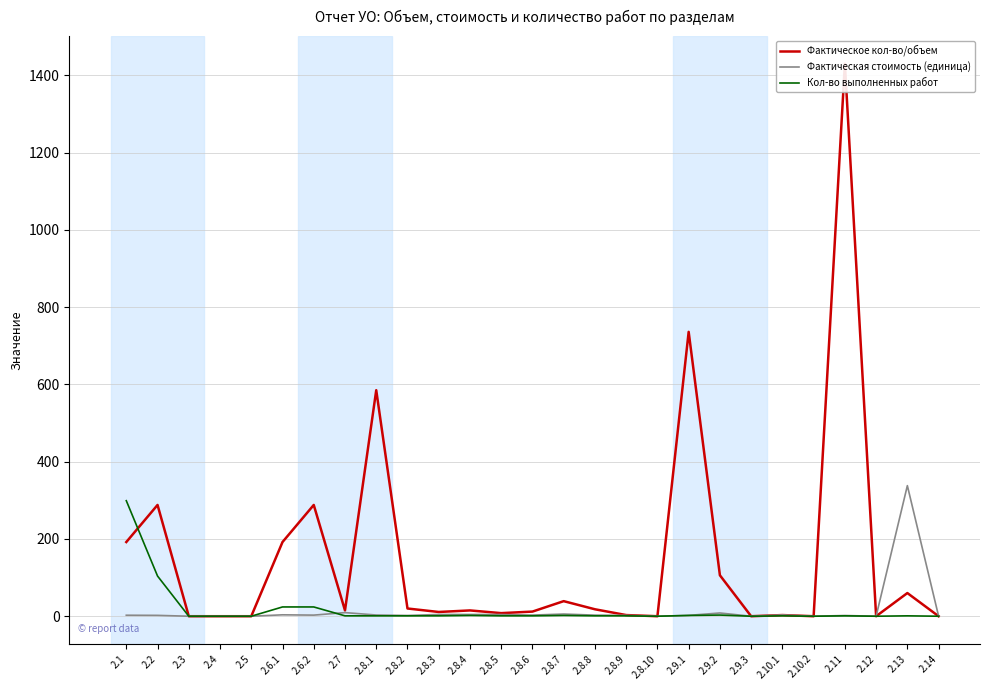

Rank the series by their maximum value, from highest to lowest.

Фактическое кол-во/объем, Фактическая стоимость (единица), Кол-во выполненных работ